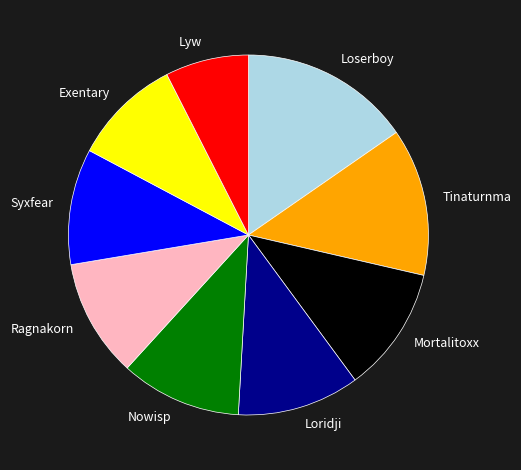

Approximately how many times larger is the value at Tinaturnma compared to Loserboy?

0.9